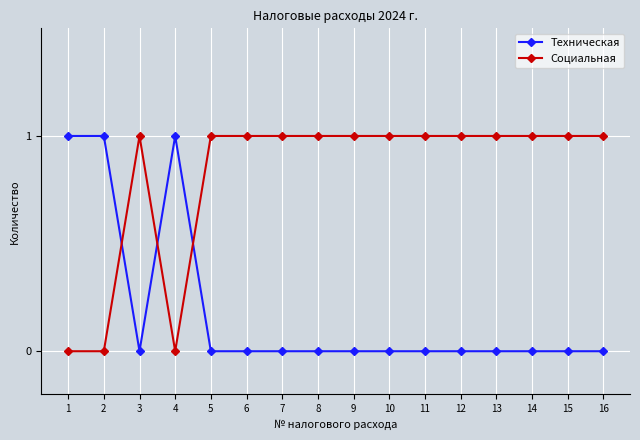

At which category does Техническая reach its first local valley?

3